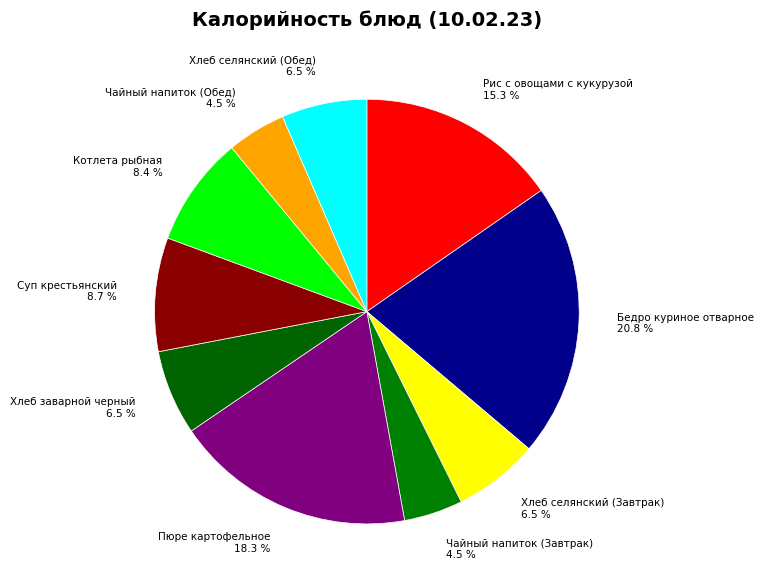

Which slice is the largest?

Бедро куриное отварное